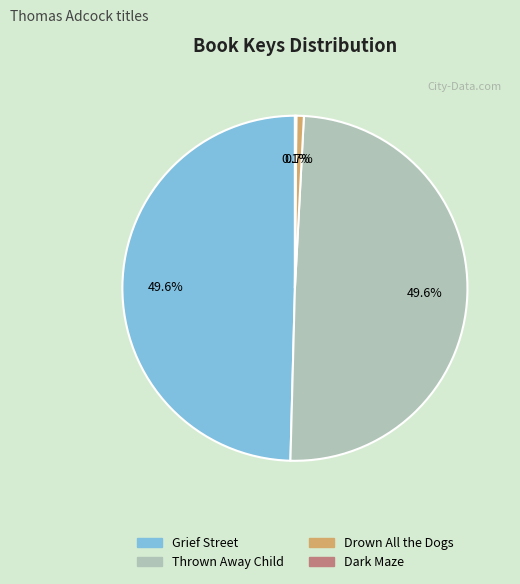

Is there any slice that represents more than half of the pie?

No